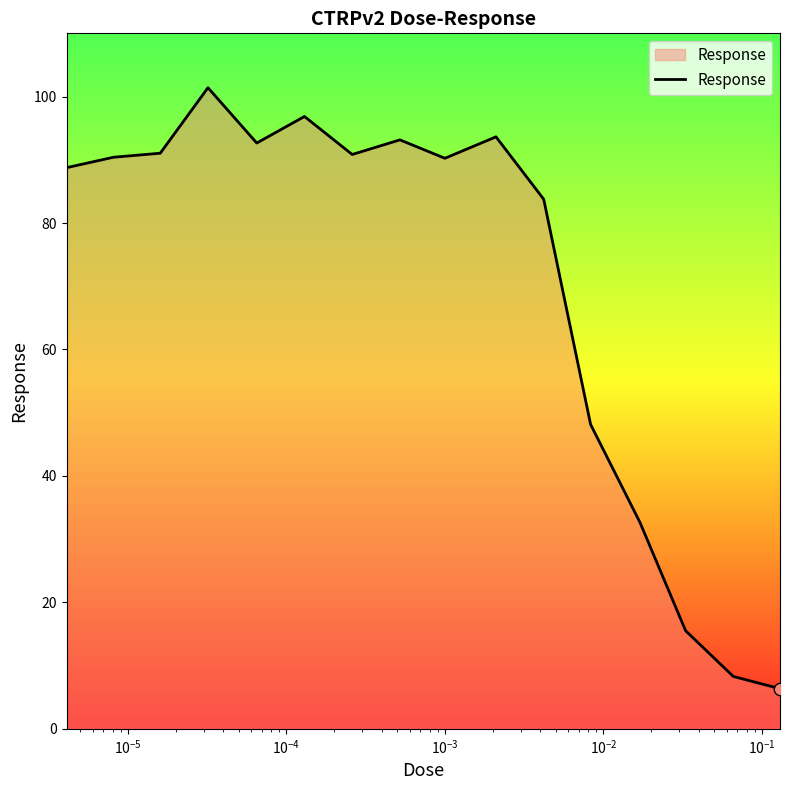

What is the difference between the maximum and minimum values?

95.1